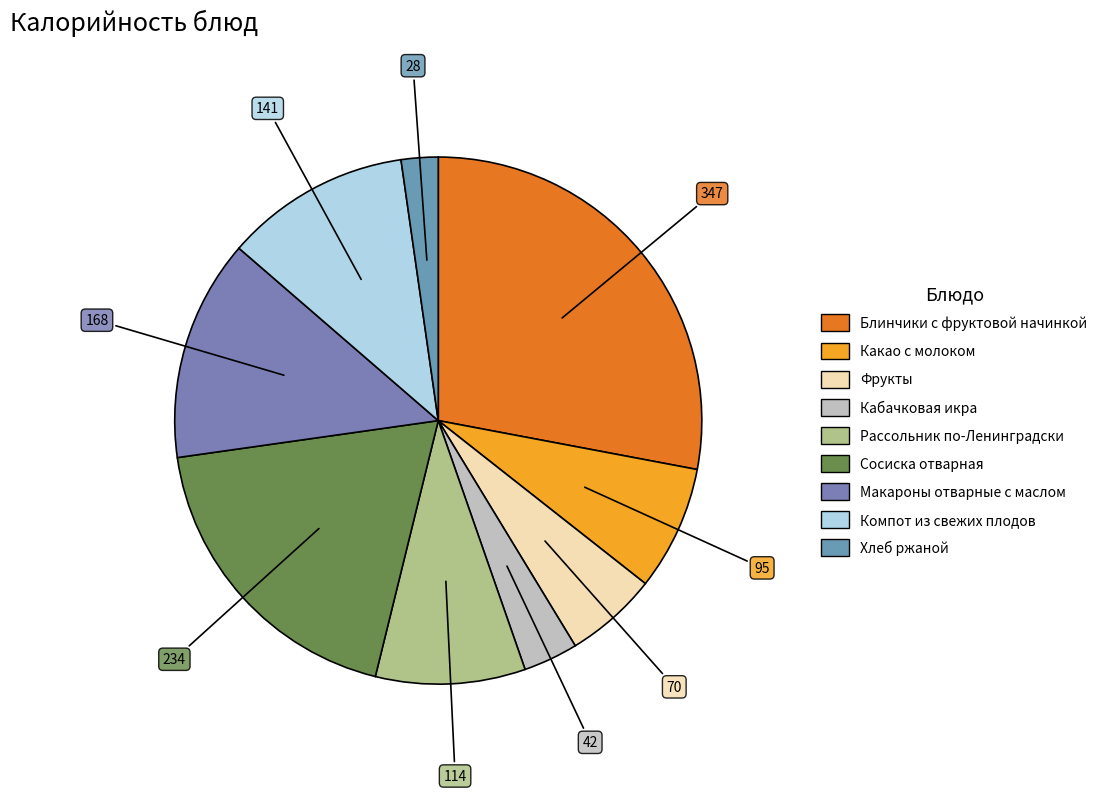

Rank the categories by value from highest to lowest.

Блинчики с фруктовой начинкой, Сосиска отварная, Макароны отварные с маслом, Компот из свежих плодов, Рассольник по-Ленинградски, Какао с молоком, Фрукты, Кабачковая икра, Хлеб ржаной